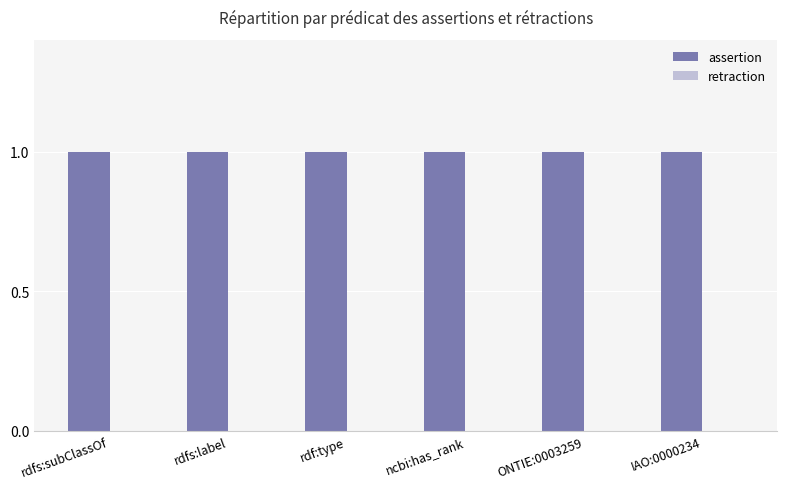

Rank the series at IAO:0000234 from highest to lowest value.

assertion, retraction